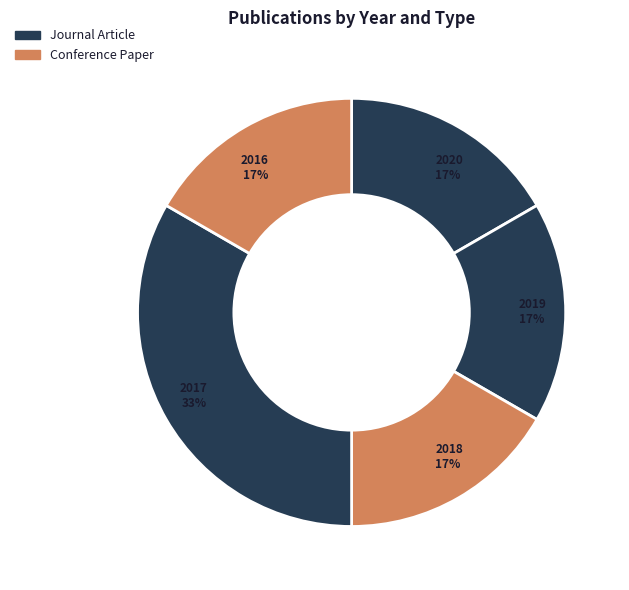

Is it true that 2016 is 9% of the pie?

False